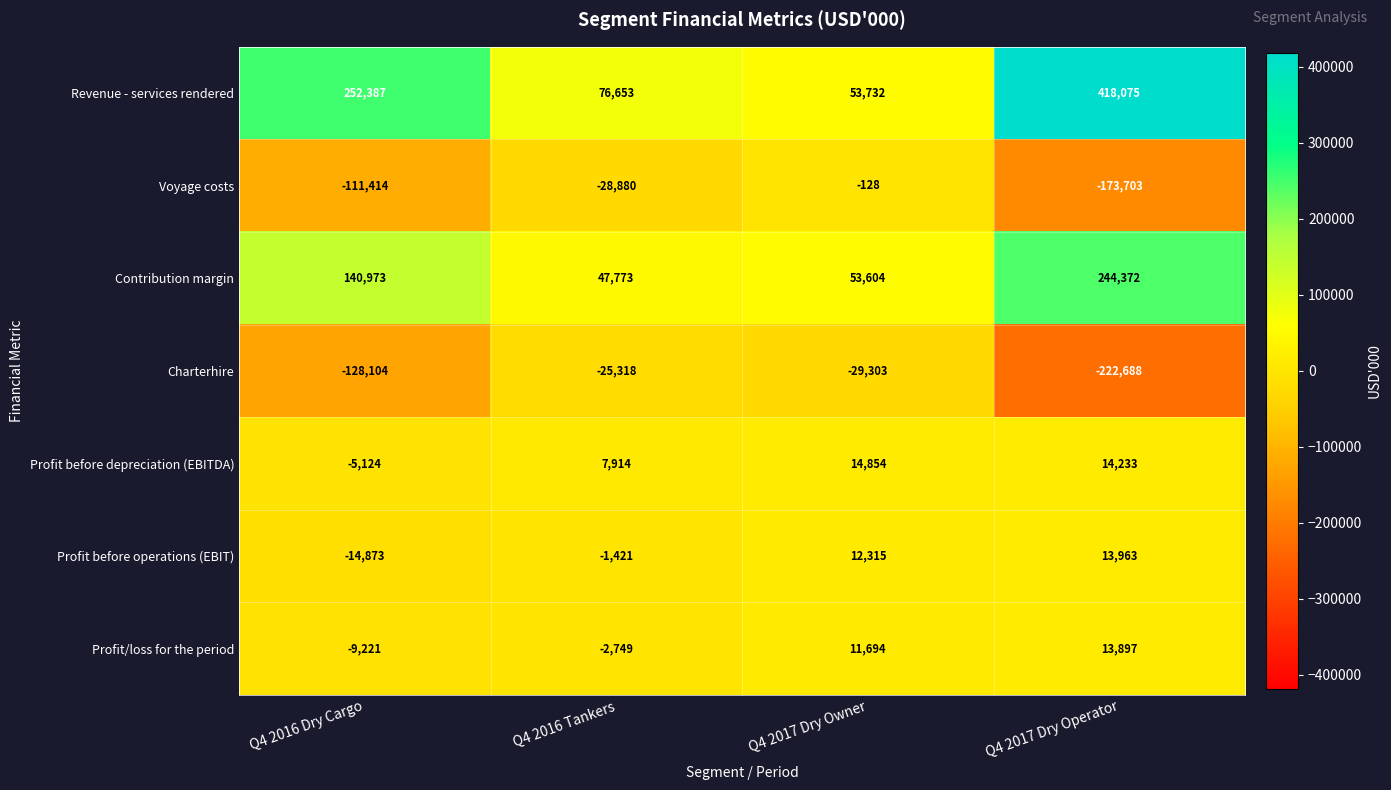

Rank the series at Q4 2017 Dry Owner from highest to lowest value.

Revenue - services rendered, Contribution margin, Profit before depreciation (EBITDA), Profit before operations (EBIT), Profit/loss for the period, Voyage costs, Charterhire